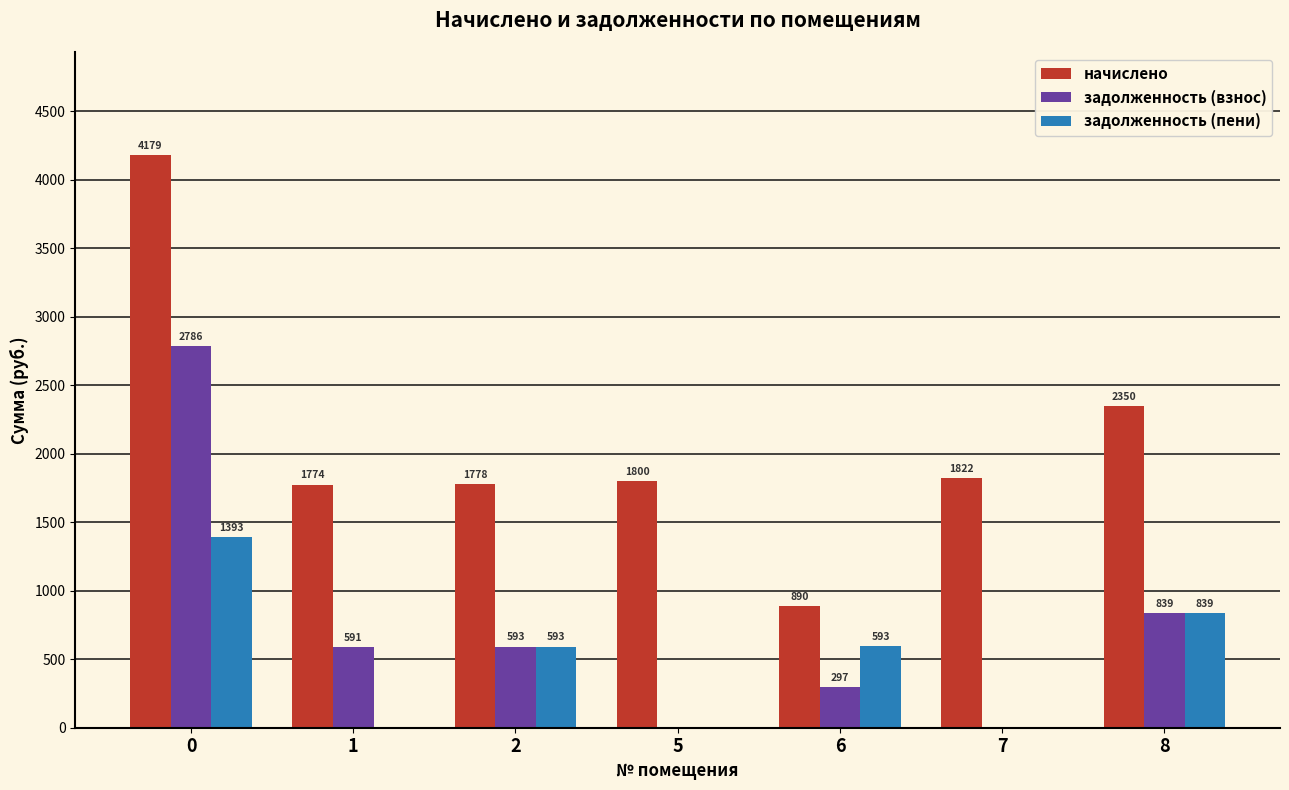

Between 1 and 8, which series saw the biggest shift?

задолженность (пени)